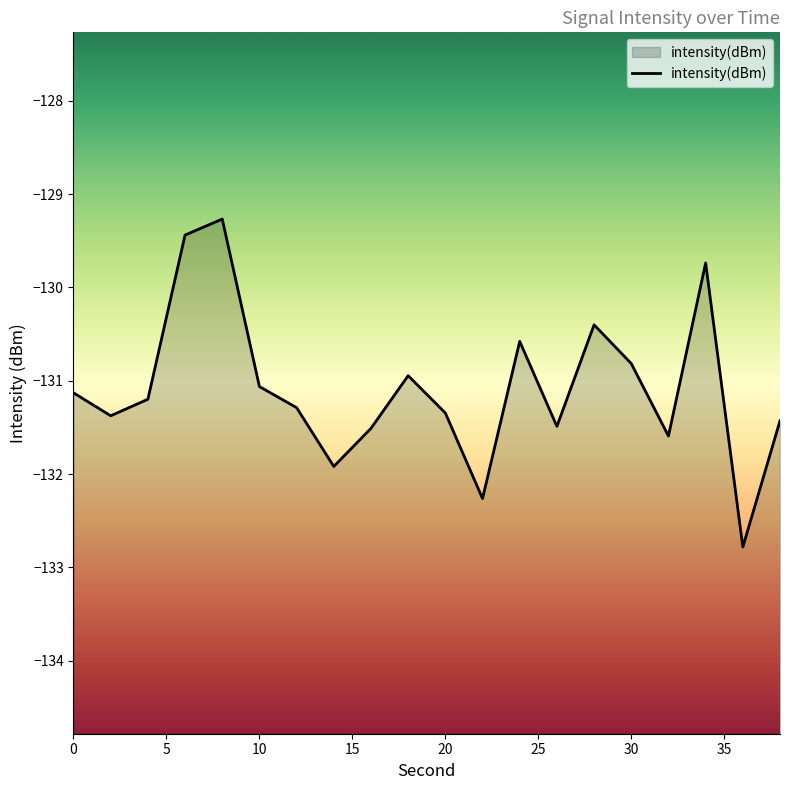

How many interior local valleys (lower than both neighbors) does the data have?

6